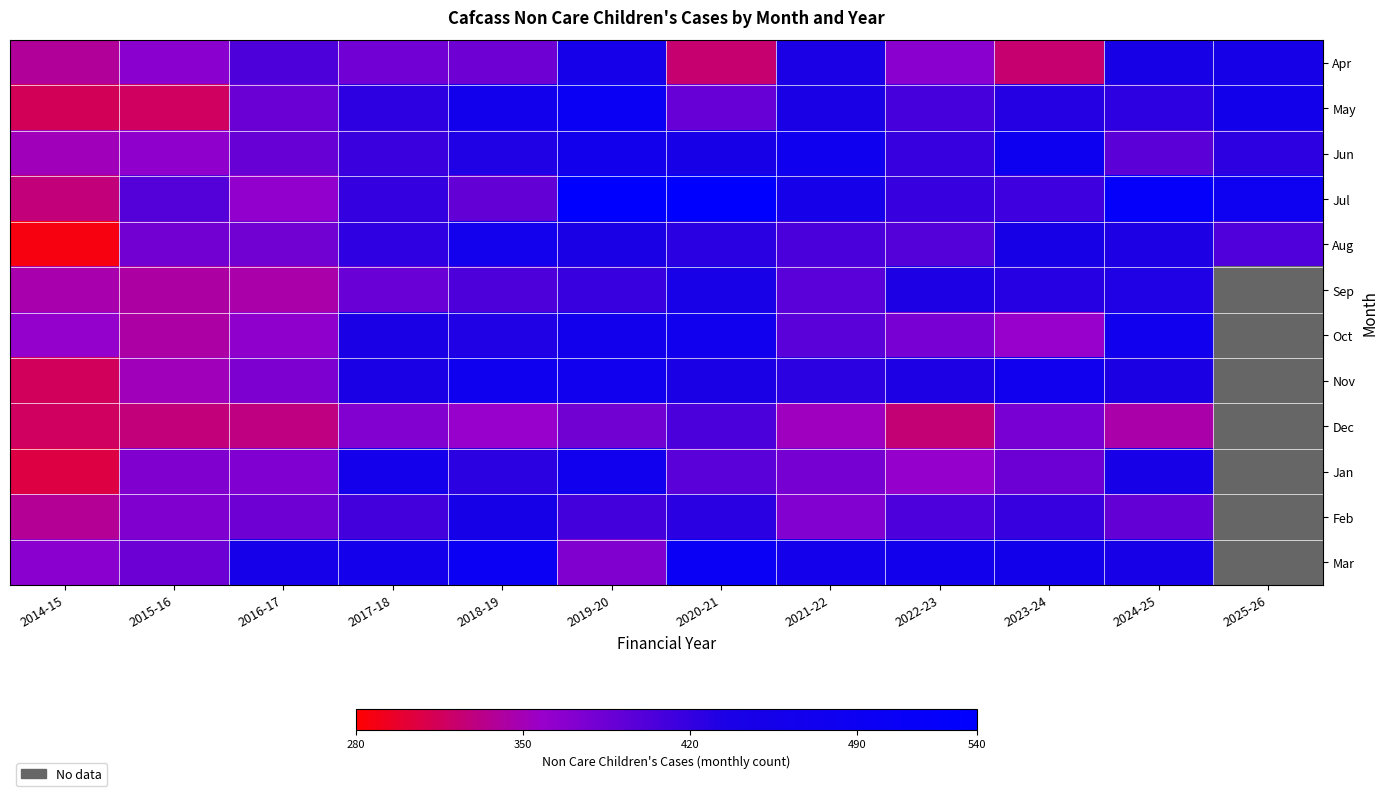

What is the greatest value displayed?

537